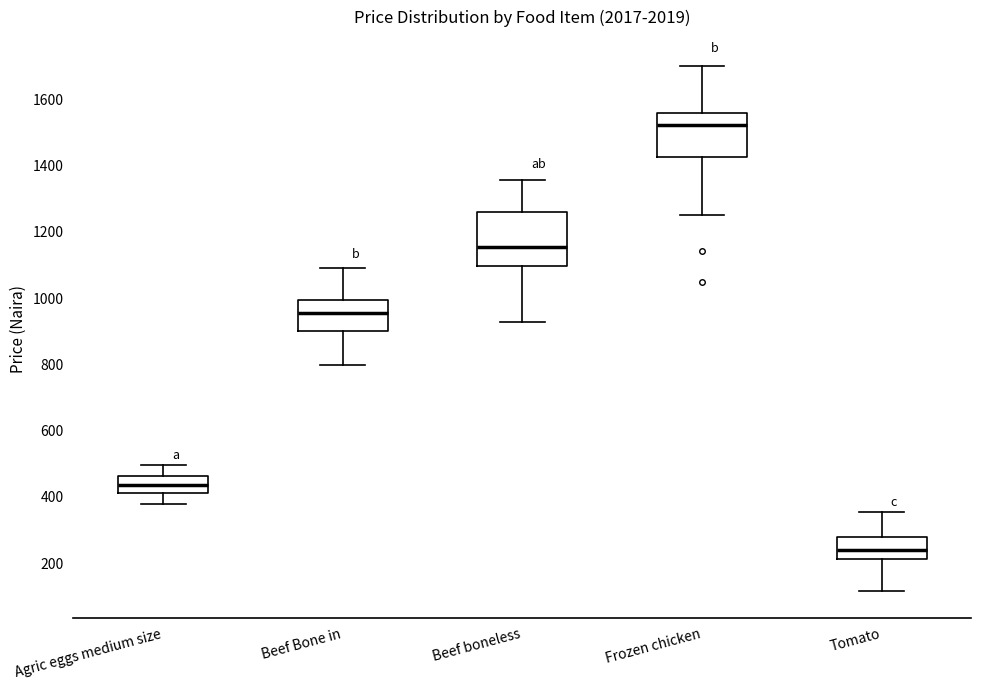

Which box has the highest median line?

Frozen chicken